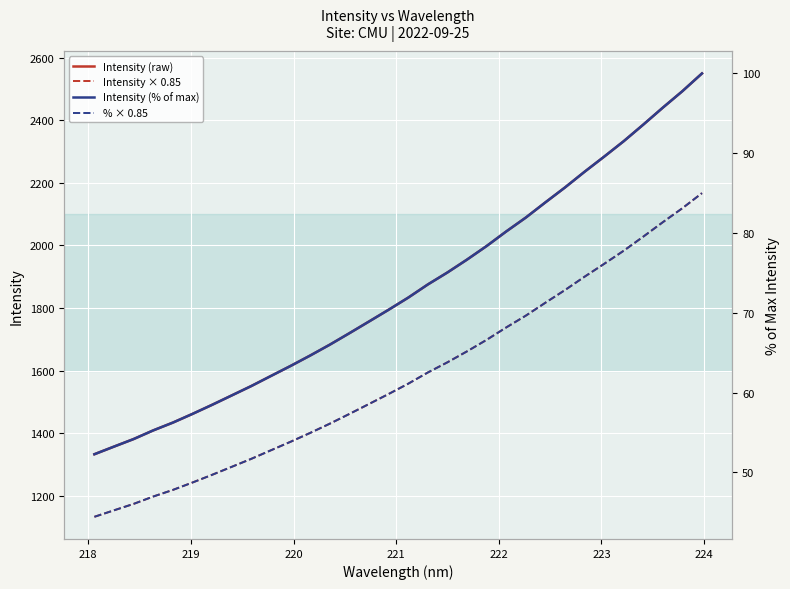

What is the lowest value of the Intensity (raw) series?

1332.8